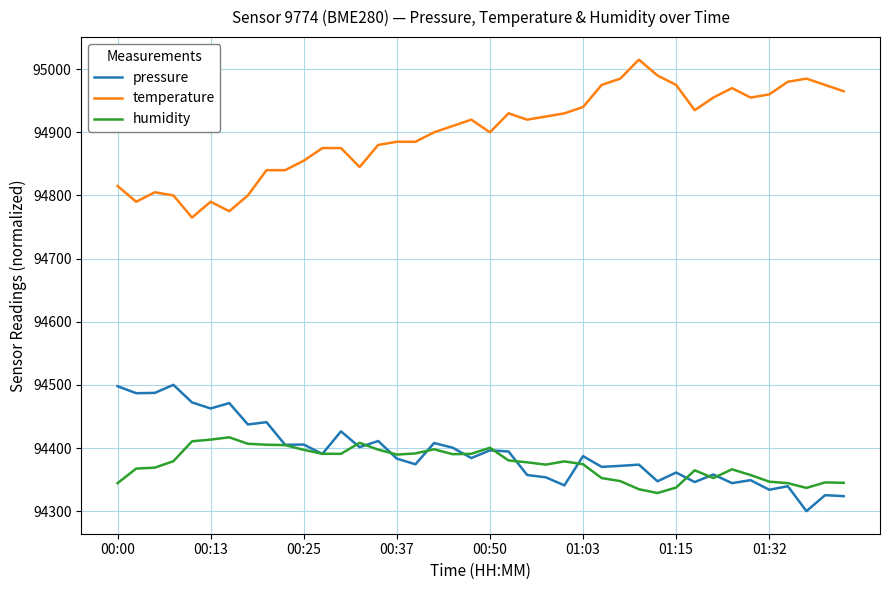

Which series has the largest range (max minus min)?

temperature